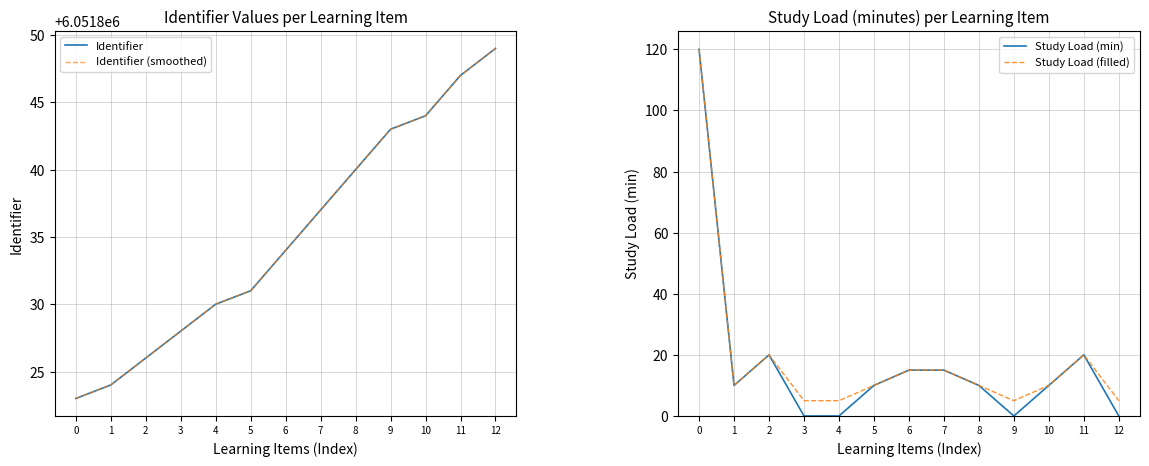

What is the average value of the Identifier (smoothed) series?

6051835